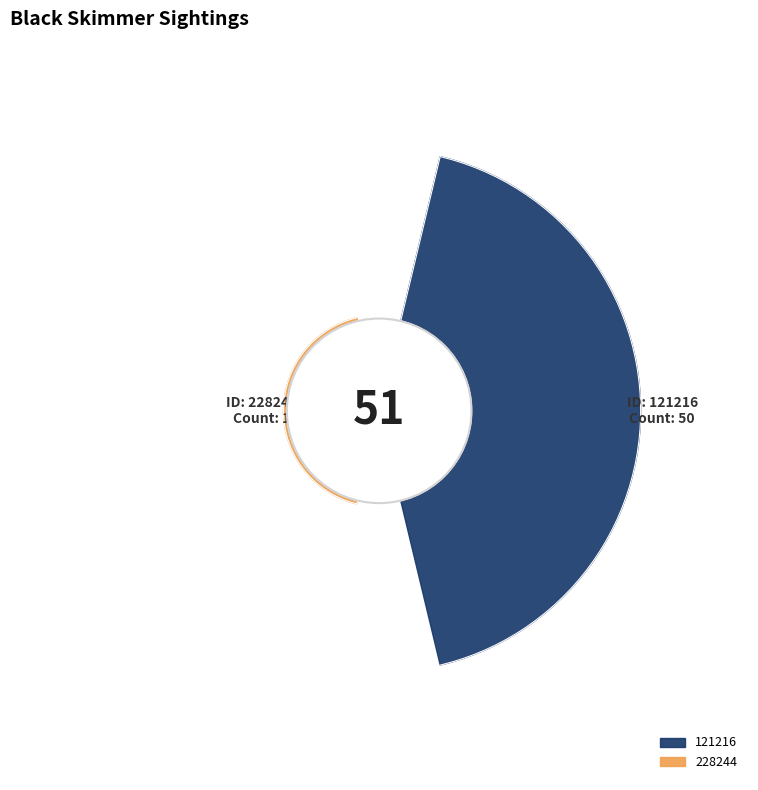

What is the smallest slice in the pie chart?

228244